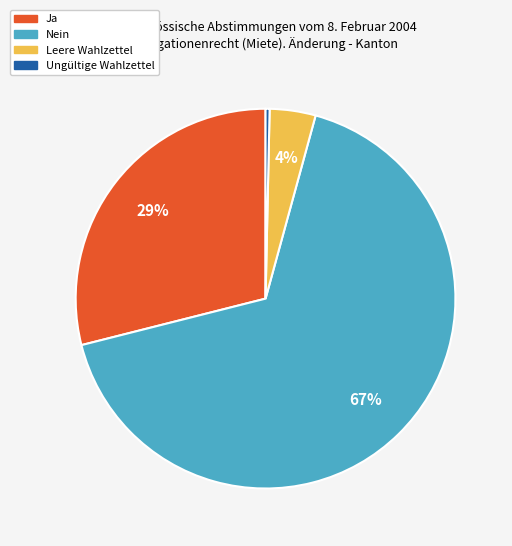

To the nearest percent, what is the difference between the Ja and Ungültige Wahlzettel slice percentages?

29%